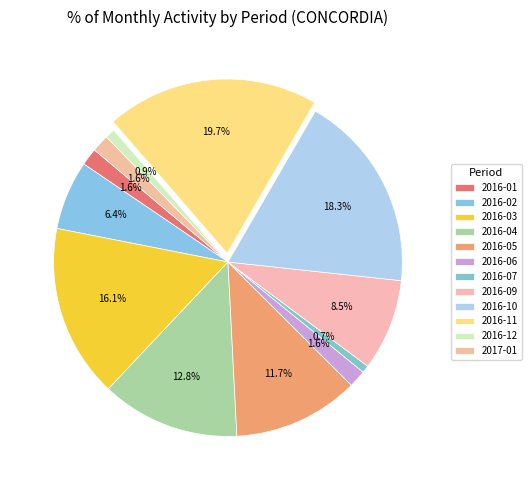

To the nearest percent, what portion does 2016-01 represent?

2%